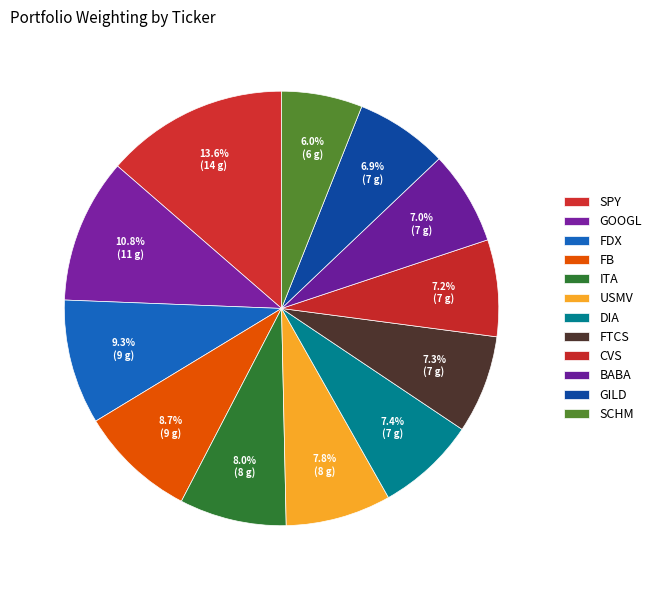

What is the largest slice in the pie chart?

SPY